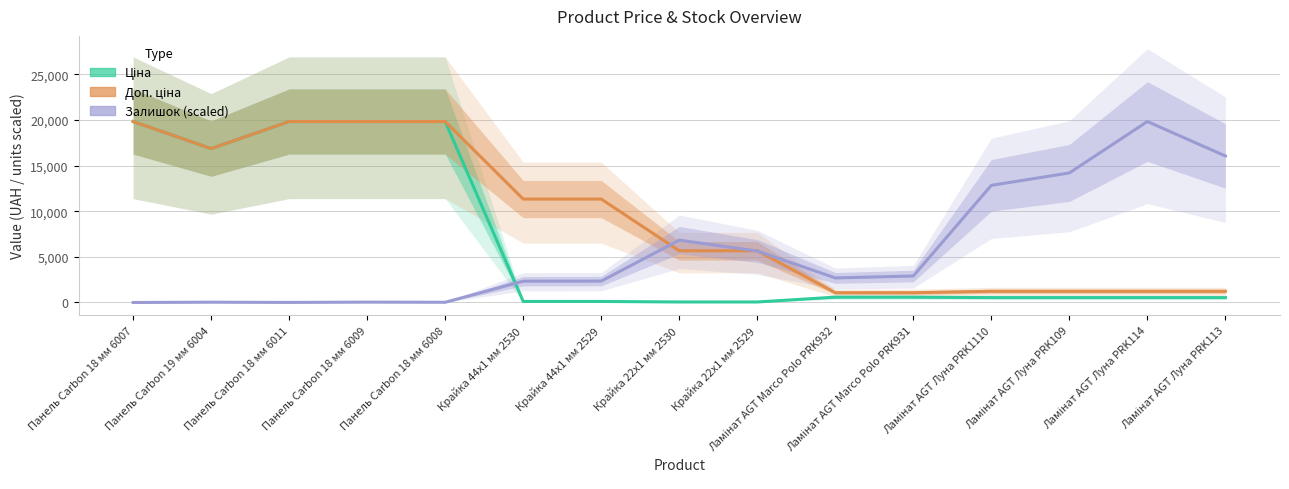

True or false: Ціна has more than 0 interior local peaks.

False